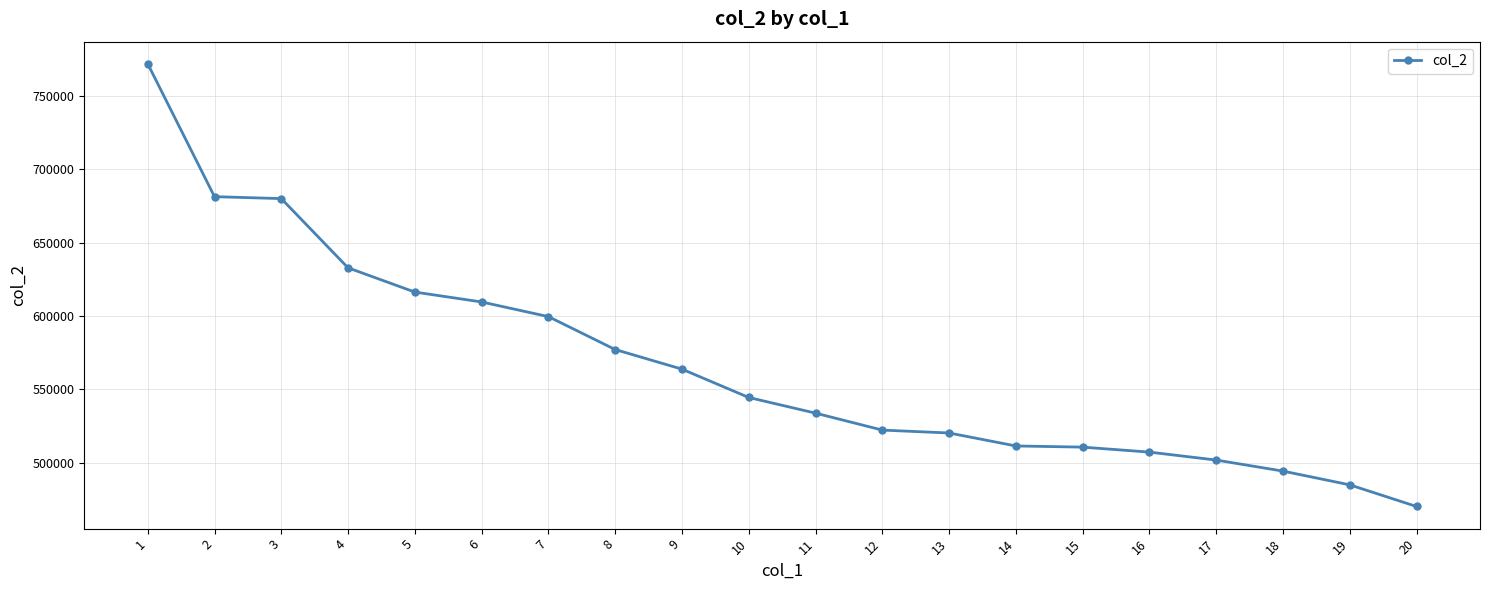

True or false: the data shows 507292 at 16.

True